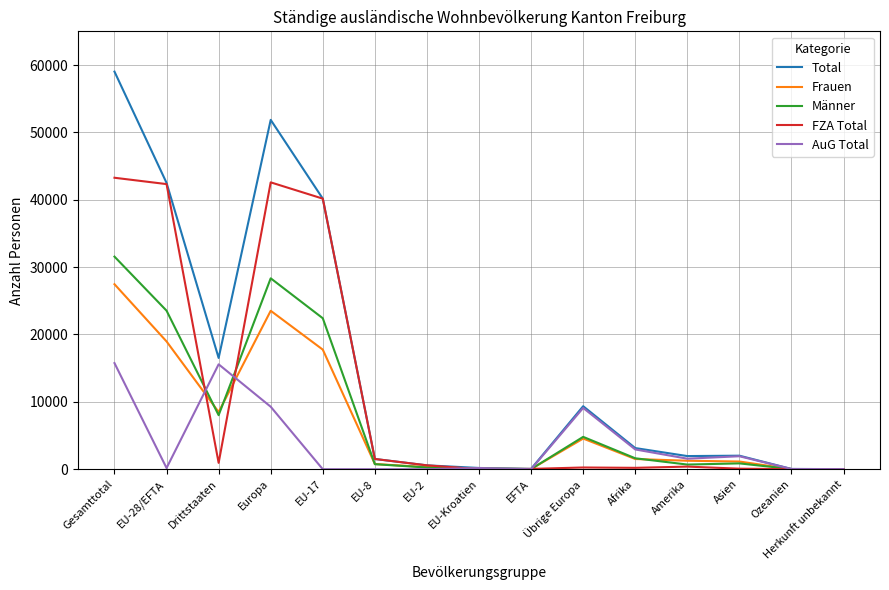

Between Drittstaaten and Übrige Europa, which series saw the biggest shift?

Total